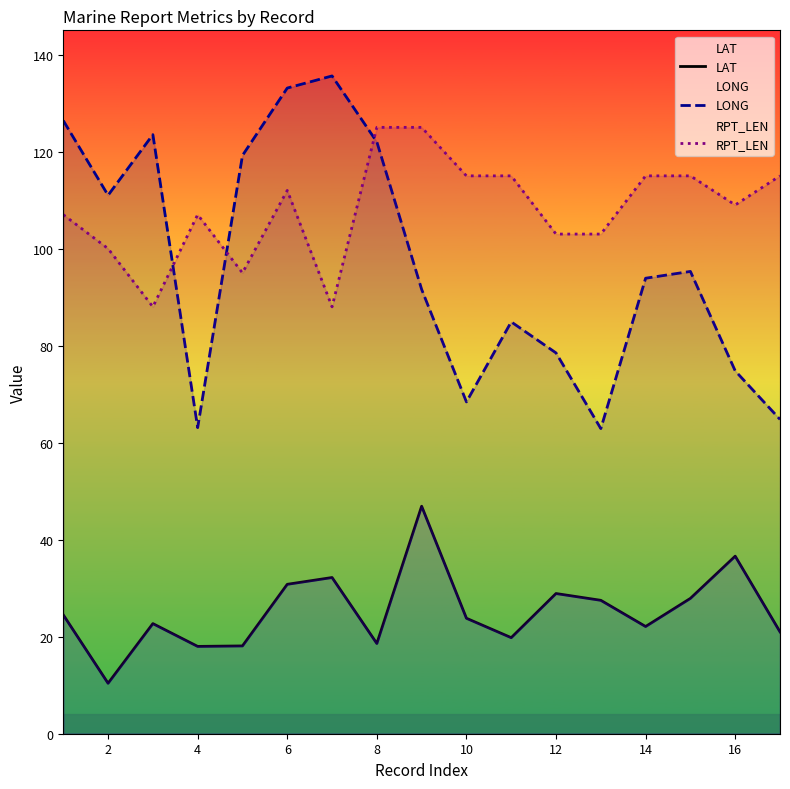

How many categories are shown in the chart?

17